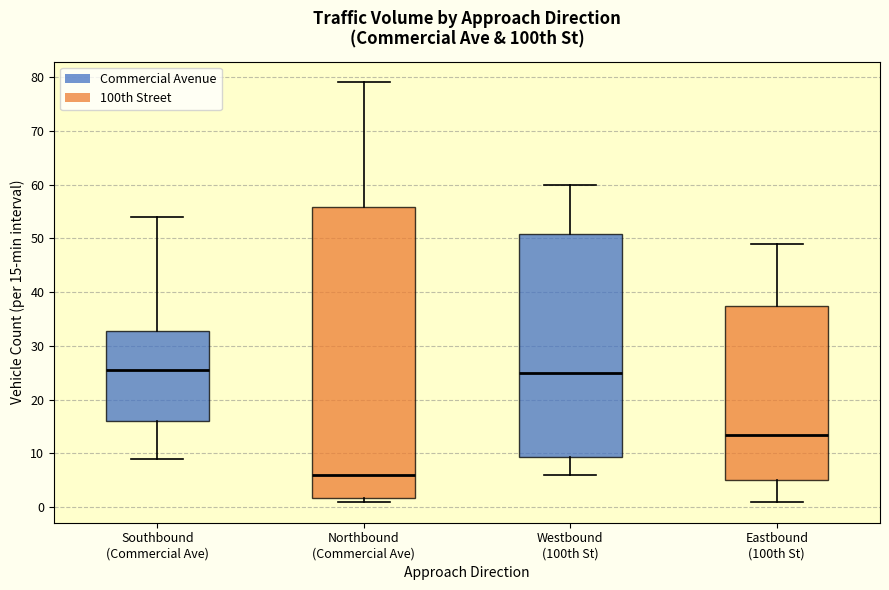

Reading left to right, transcribe this box plot: for each box, give where its median line is, the range the box spans, and where its two whiskers end, as read against the y-axis. The values are not printed on the chart, so give them approximately, as read against the axis.

Southbound (Commercial Ave): median 26, box 16 to 33, whiskers 9 to 54
Northbound (Commercial Ave): median 6, box 2 to 56, whiskers 1 to 79
Westbound (100th St): median 25, box 9 to 51, whiskers 6 to 60
Eastbound (100th St): median 14, box 5 to 38, whiskers 1 to 49